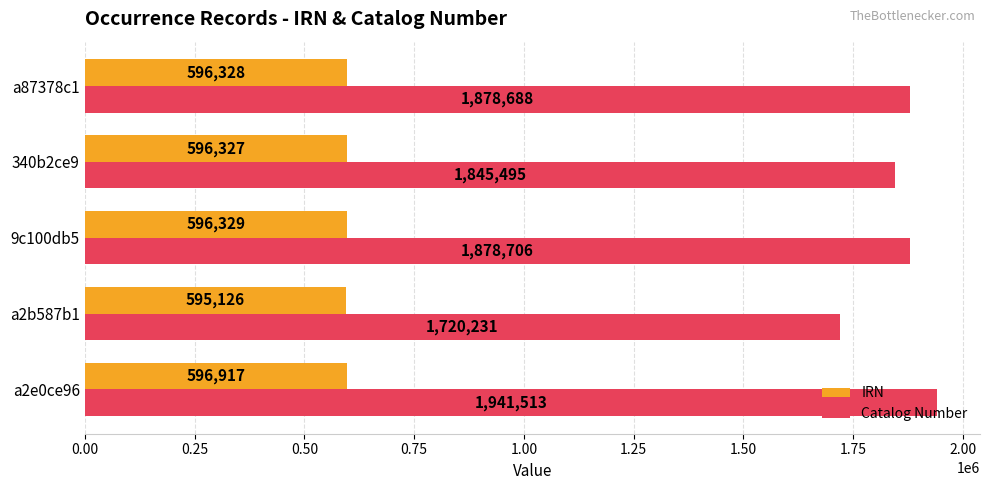

The value of IRN at a87378c1 is 596328. True or false?

True